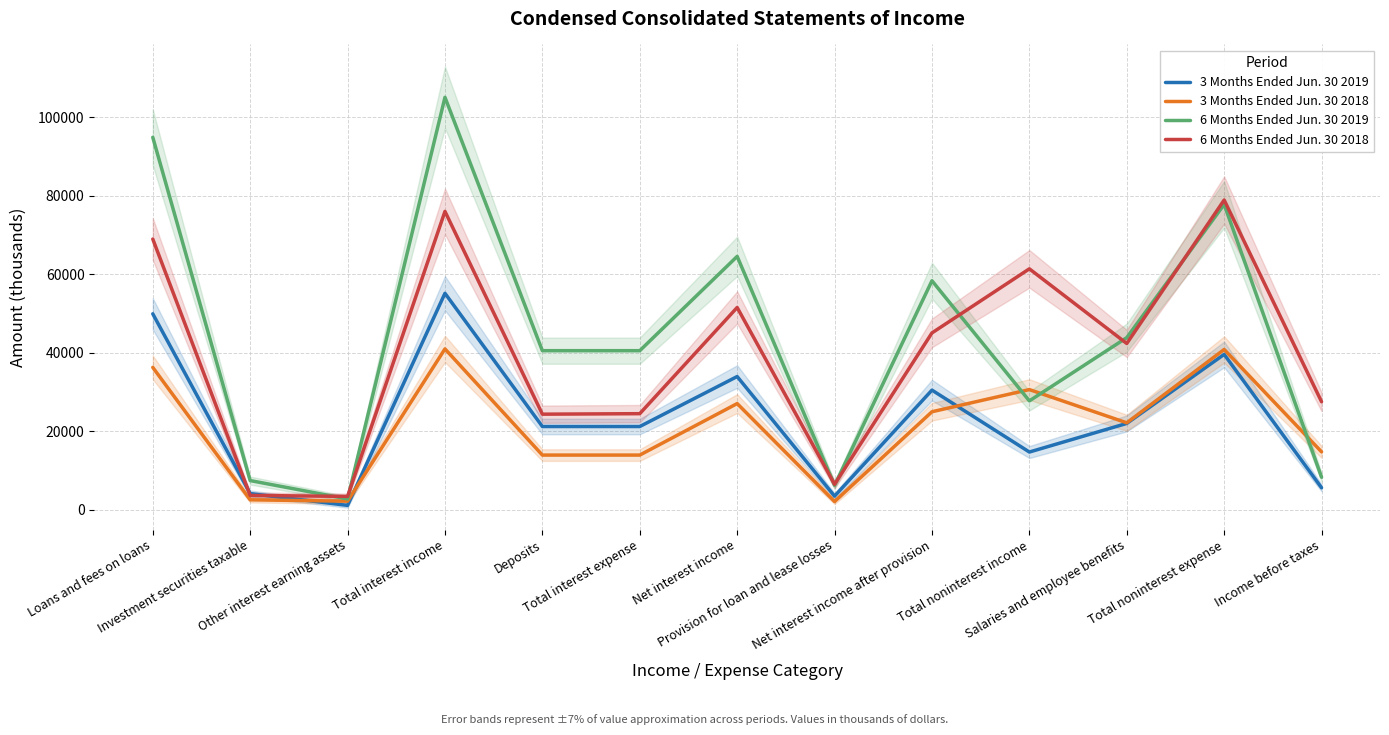

What are all the series names shown in the legend?

3 Months Ended Jun. 30 2019, 3 Months Ended Jun. 30 2018, 6 Months Ended Jun. 30 2019, 6 Months Ended Jun. 30 2018